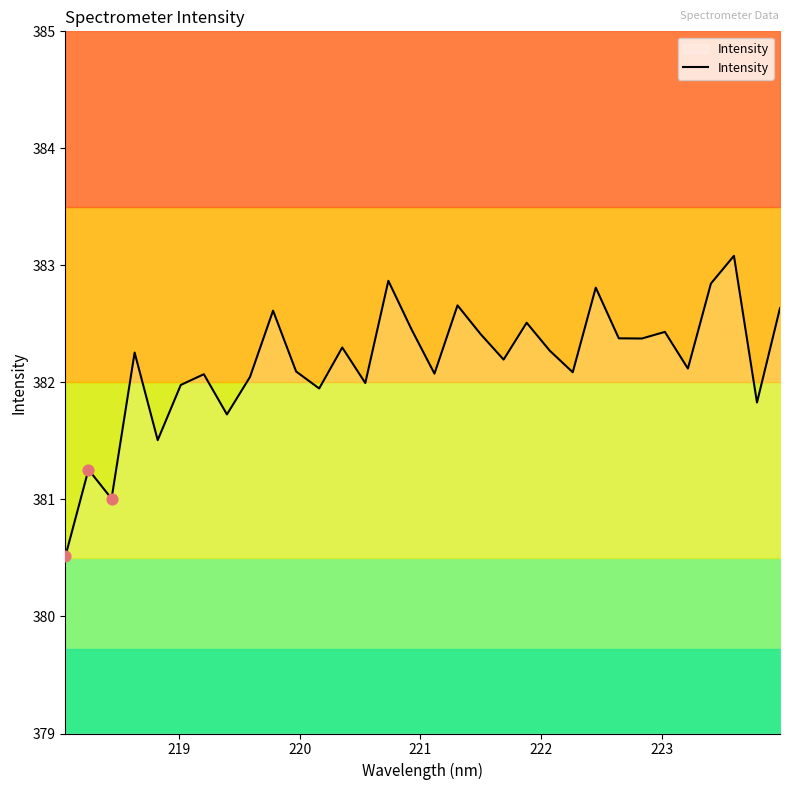

What is the lowest value of the Intensity series?

380.5